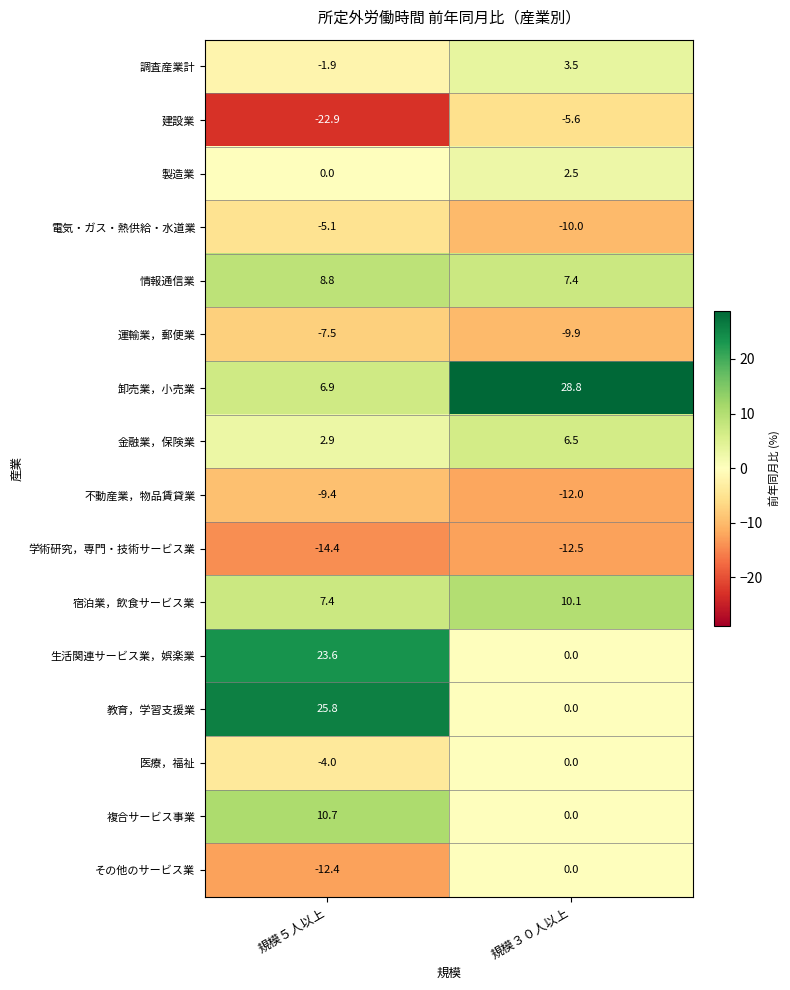

What is the approximate value of 運輸業，郵便業 at 規模５人以上?

-7.5